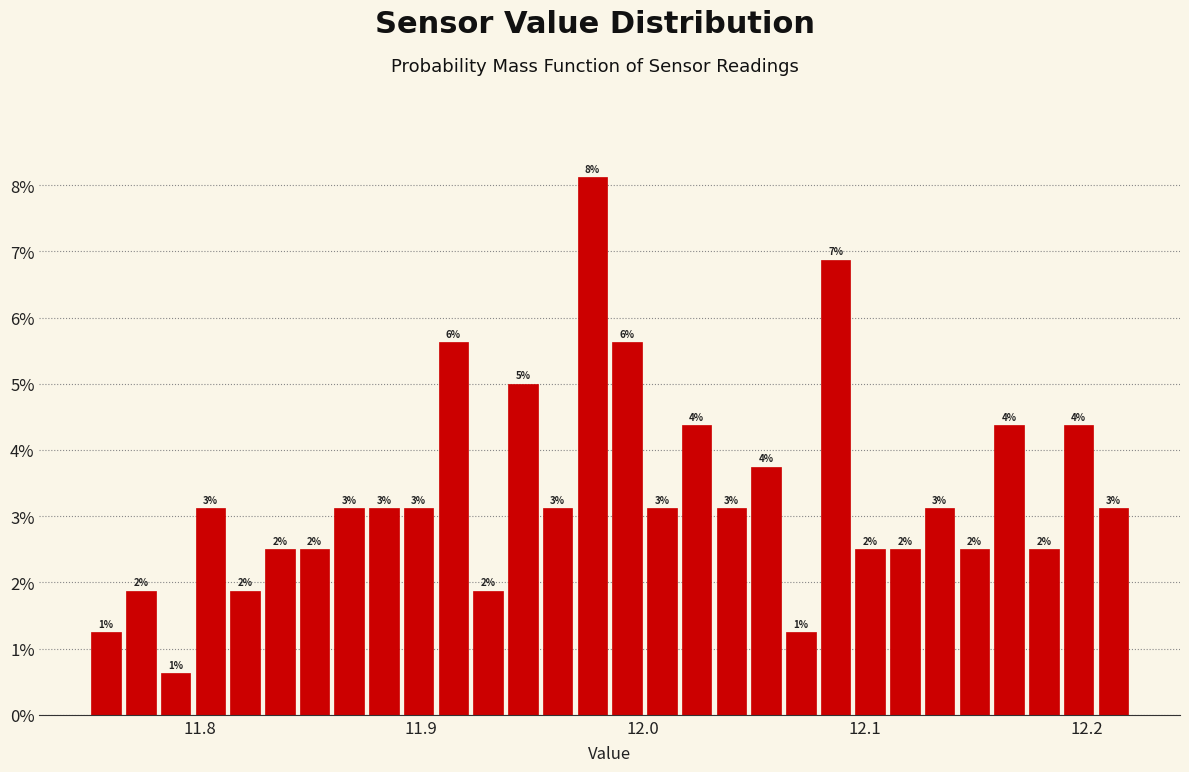

Around what value on the x-axis is the tallest bar? Give the approximate position of its centre, as read against the axis.

11.98